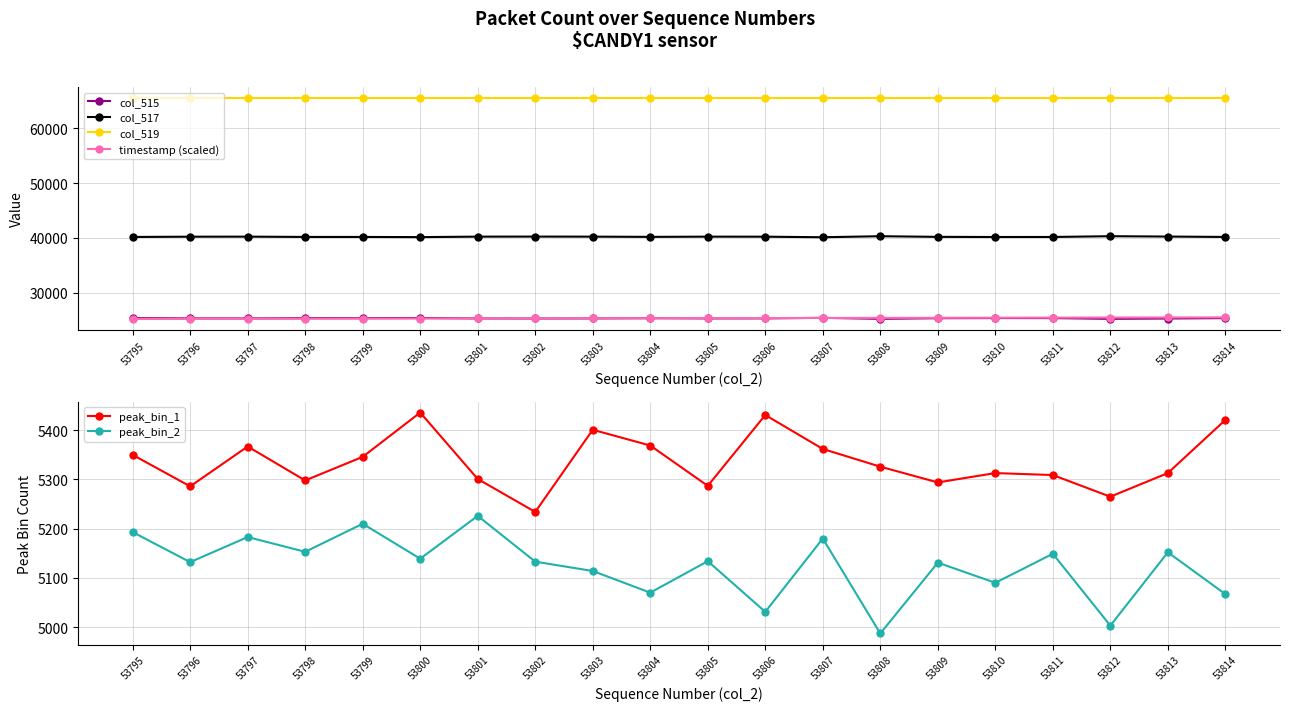

Which has a higher value, 53803 or 53801?

53803